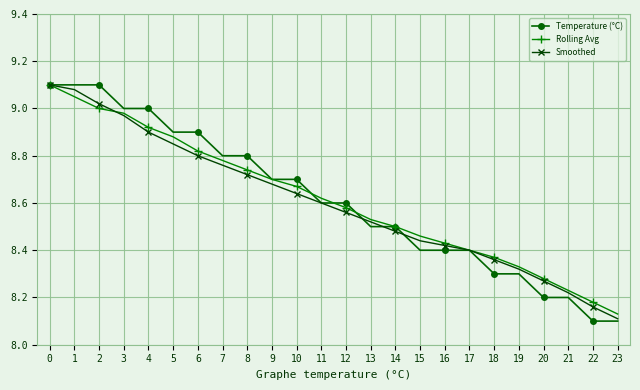

What is the total value across all series at 8?

26.3